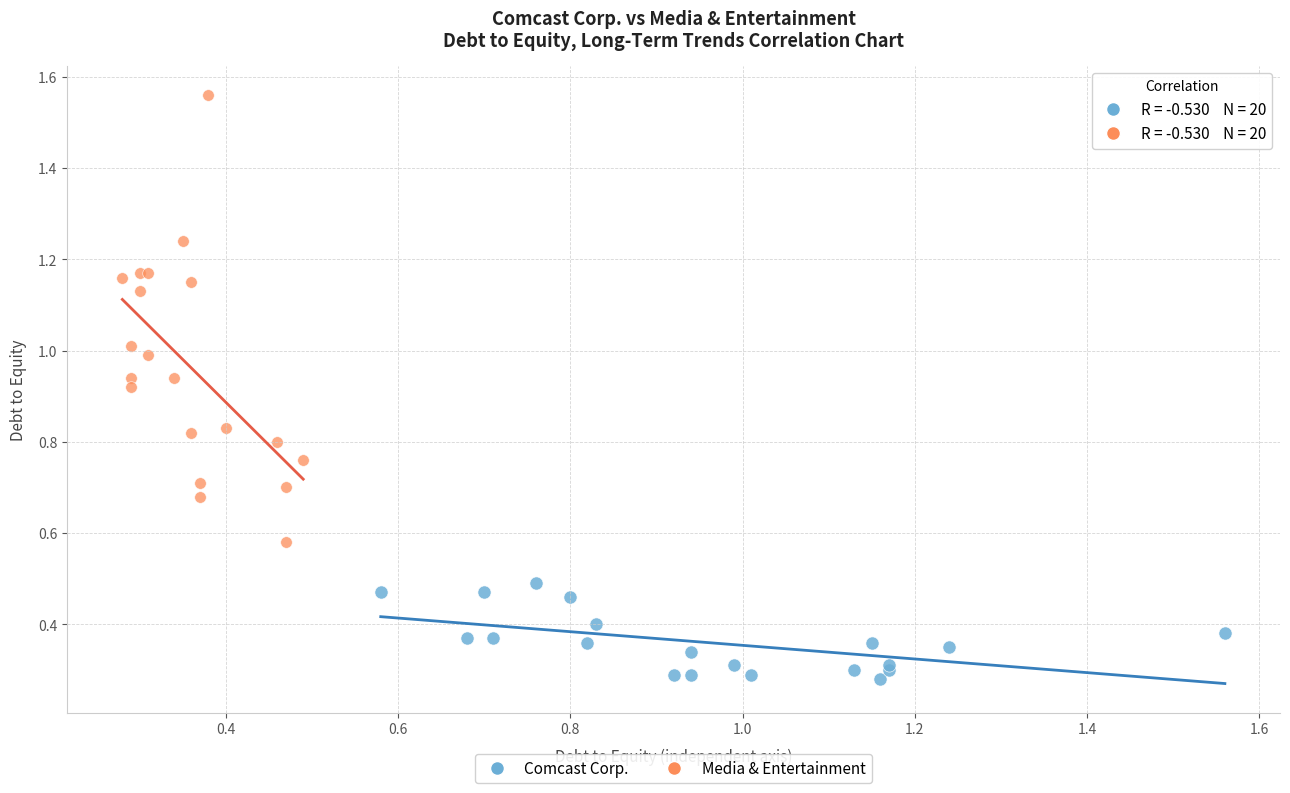

Which series has the largest Y range (max minus min)?

Media & Entertainment